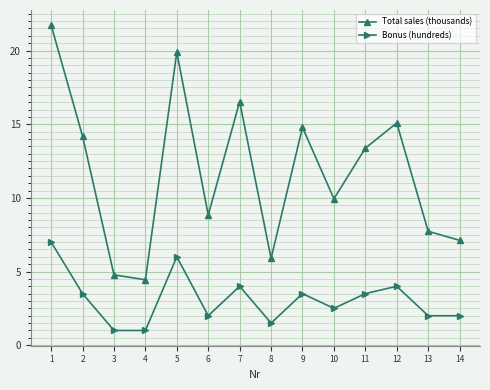

Which series changed the most between 3 and 12?

Total sales (thousands)